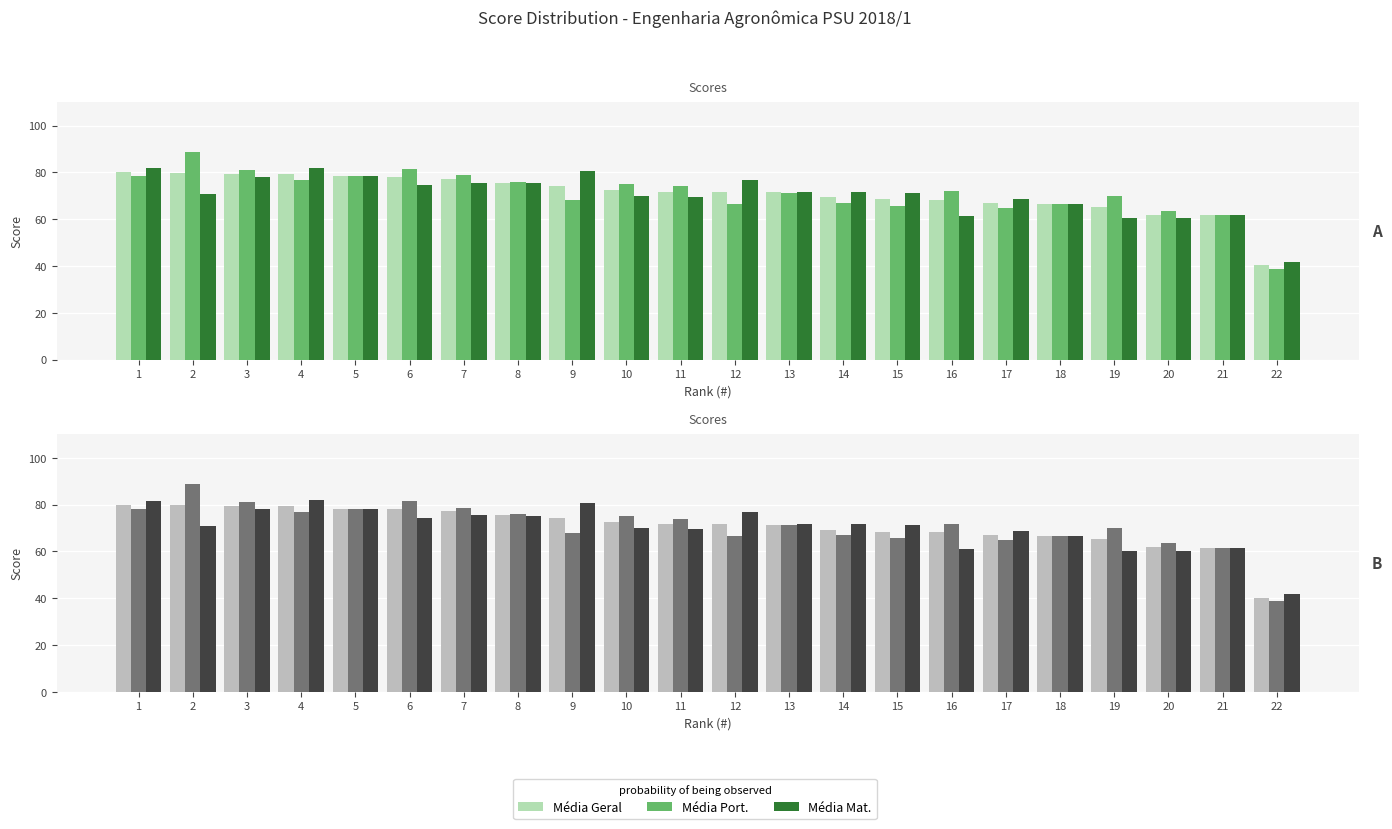

Which series changed the most between 9 and 16?

Média Mat.